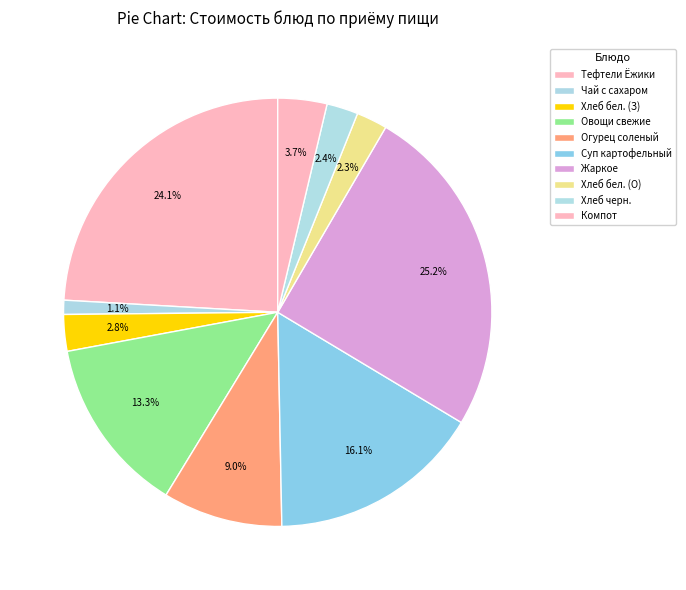

Count the number of slices in the pie.

10